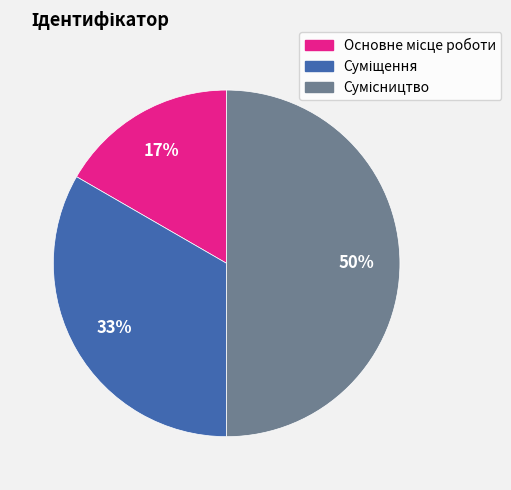

To the nearest percent, what is the average slice percentage?

33%